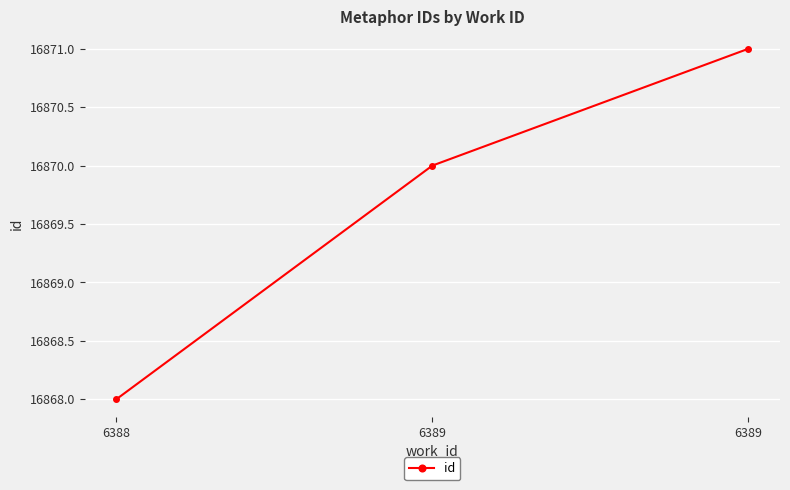

Approximately how many times larger is the value at 6388 compared to 6389?

1.0